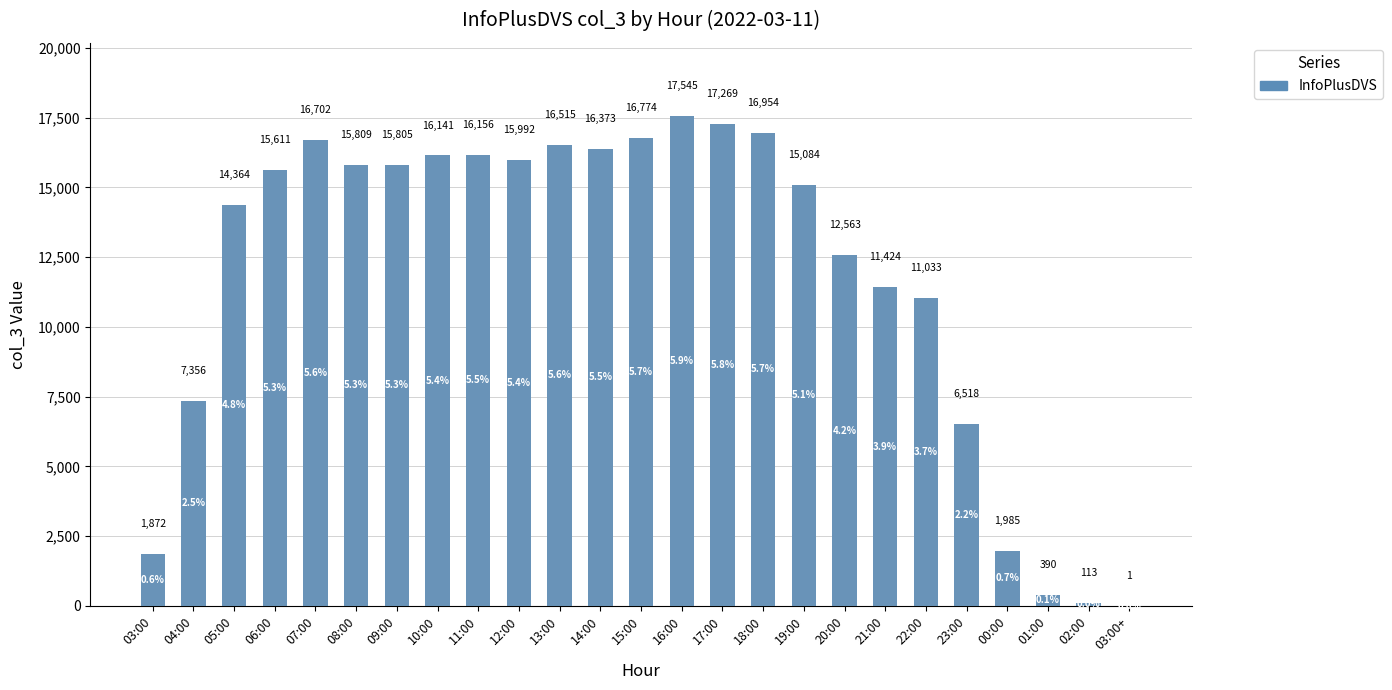

Reading left to right, transcribe all the data shown in this chart.

total: 1872	7356	14364	15611	16702	15809	15805	16141	16156	15992	16515	16373	16774	17545	17269	16954	15084	12563	11424	11033	6518	1985	390	113	1
InfoPlusDVS: 1872	7356	14364	15611	16702	15809	15805	16141	16156	15992	16515	16373	16774	17545	17269	16954	15084	12563	11424	11033	6518	1985	390	113	1